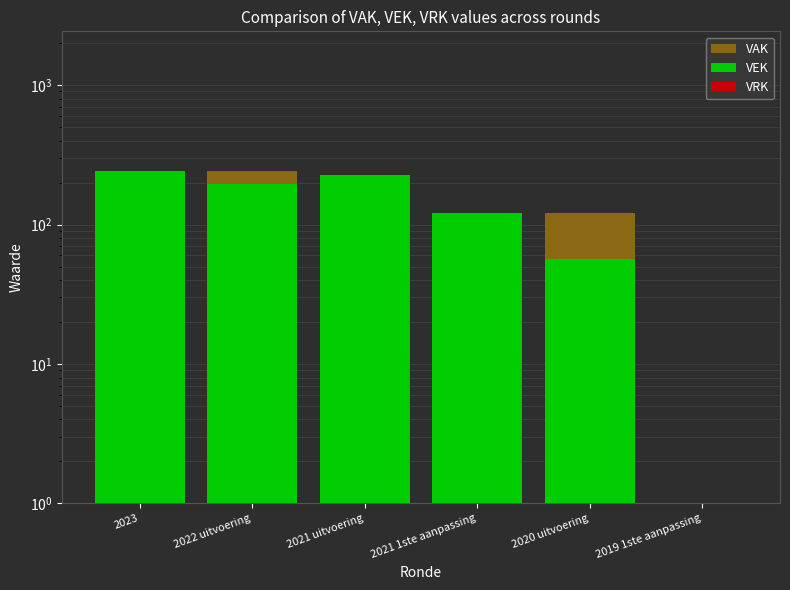

What is the difference between the VAK values at 2020 uitvoering and 2019 1ste aanpassing?

121